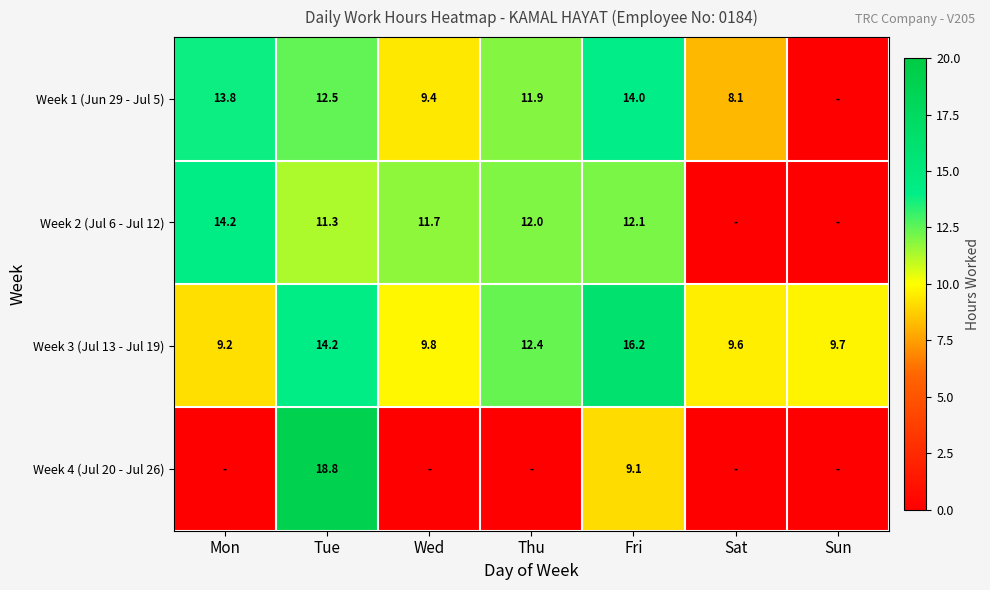

What is the total value across all series at Sun?

9.7